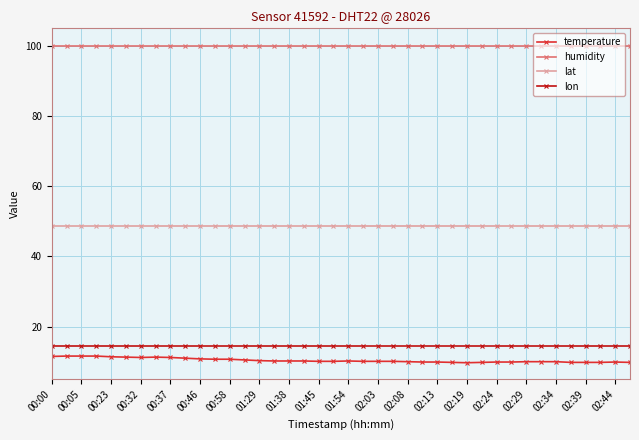

Which series has the largest total across all categories?

humidity